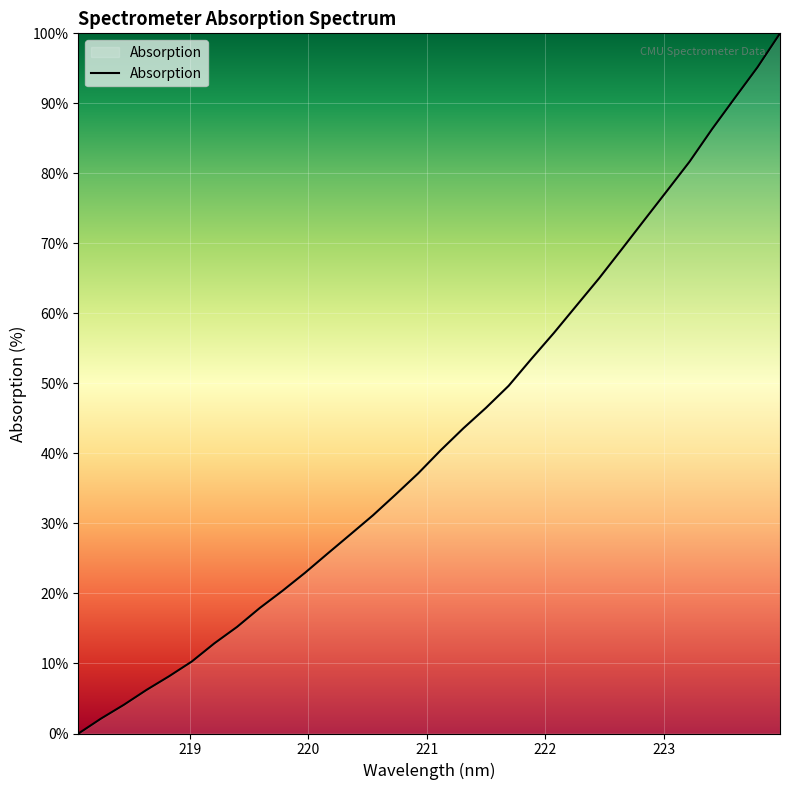

What is the greatest value displayed?

100.0